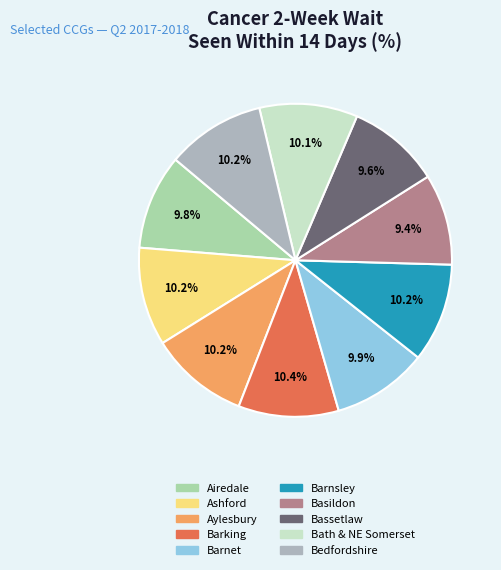

To the nearest percent, what is the difference between the largest and smallest slice percentages?

1%